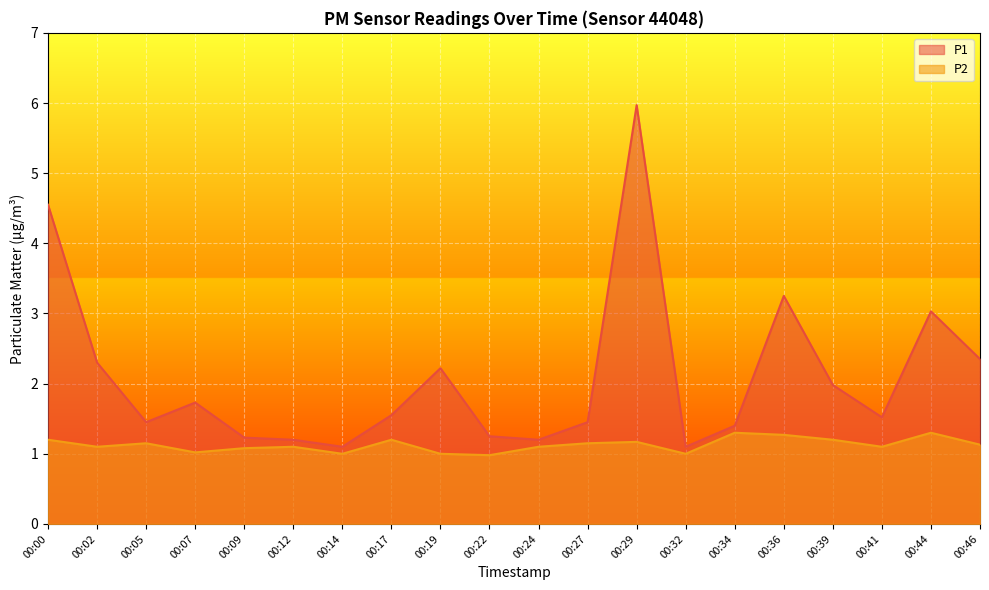

What is the sum of the P2 values at 00:17 and 00:05?

2.3